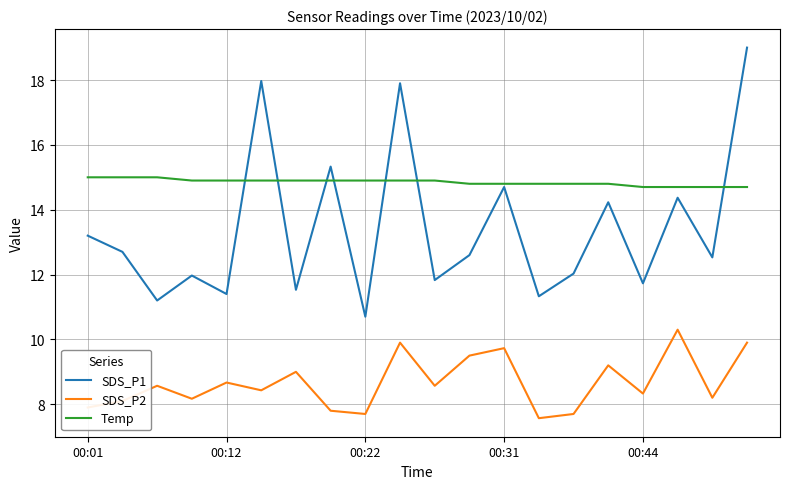

Which series has the largest total across all categories?

Temp